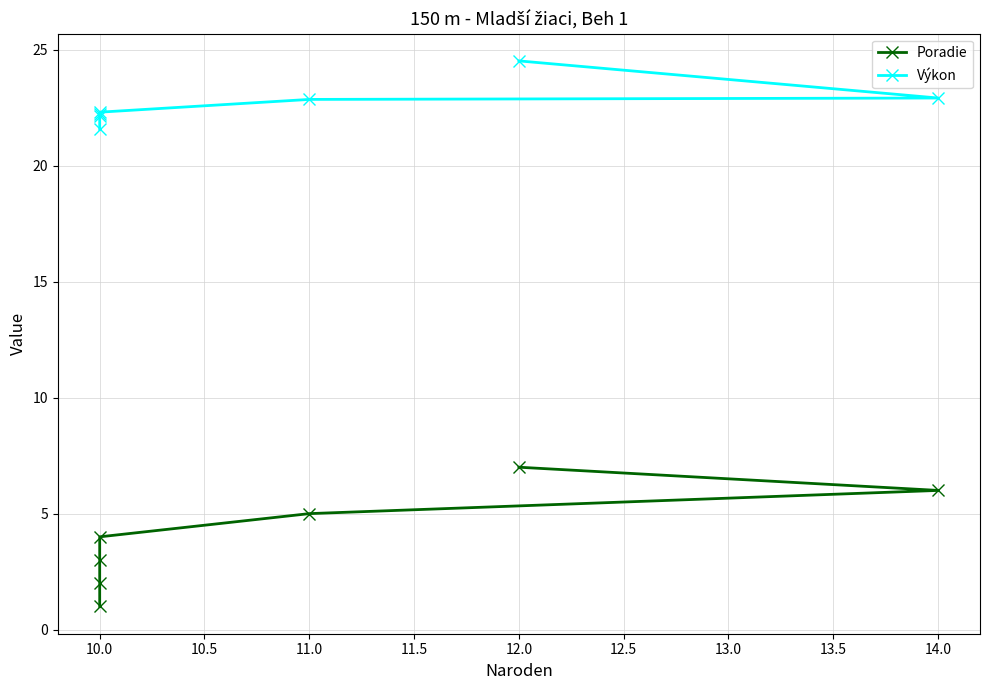

What is the difference between the maximum and second lowest values in the Poradie series?

5.0